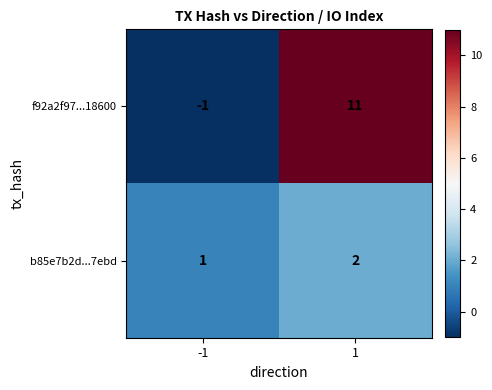

Reading left to right, extract all data points from this chart.

f92a2f97...18600: -1	11
b85e7b2d...7ebd: 1	2